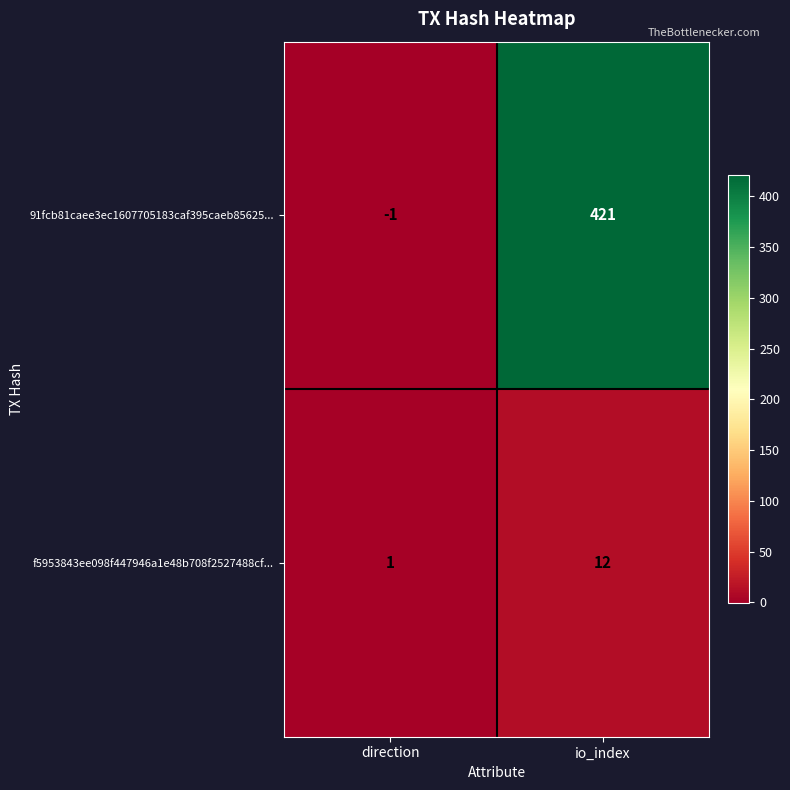

What is the average value of the 91fcb81caee3ec1607705183caf395caeb85625... series?

210